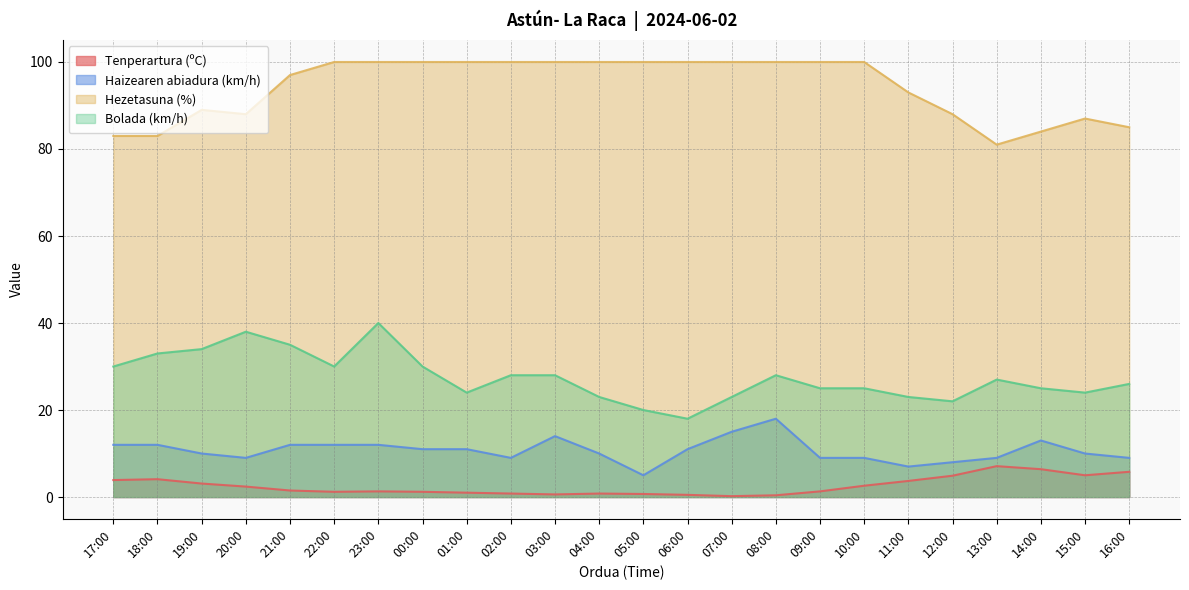

At 12:00, list the series in order from largest to smallest.

Hezetasuna (%), Bolada (km/h), Haizearen abiadura (km/h), Tenperartura (ºC)